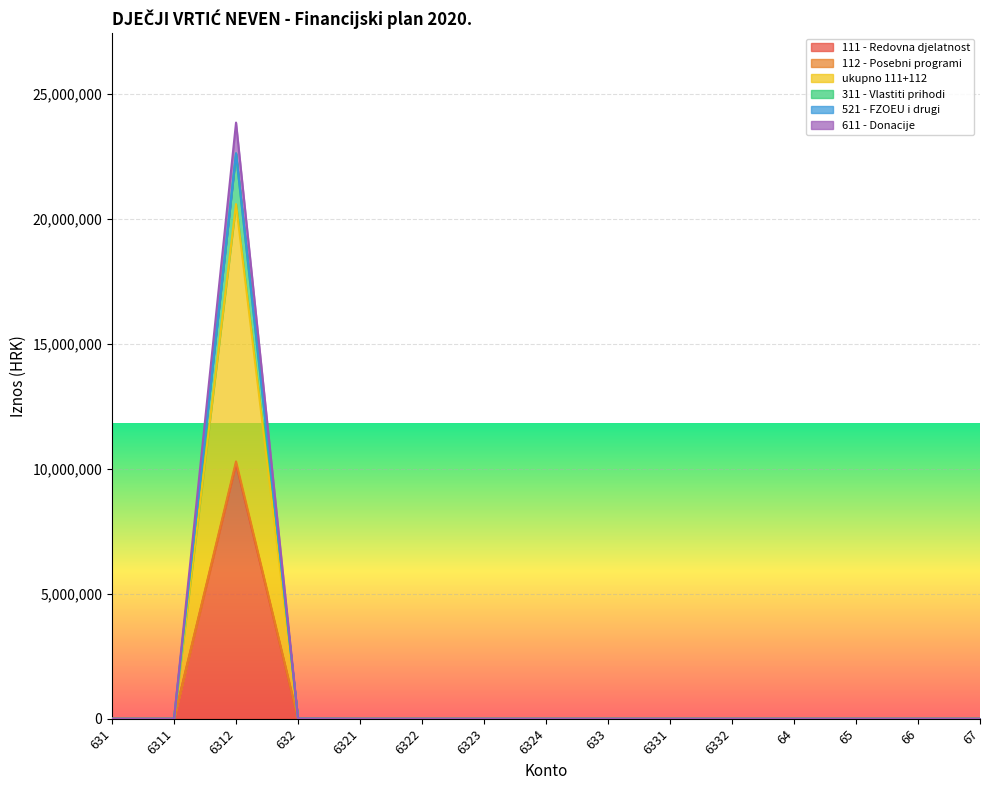

How many interior local peaks does the 611 - Donacije series have?

1